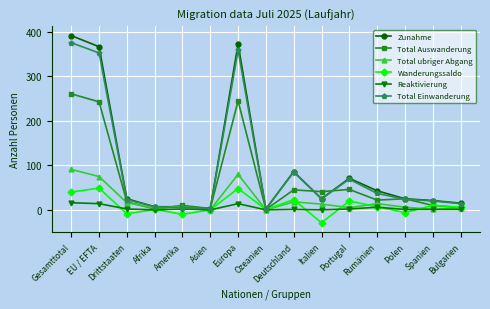

What is the approximate value of Wanderungssaldo at Italien?

-29